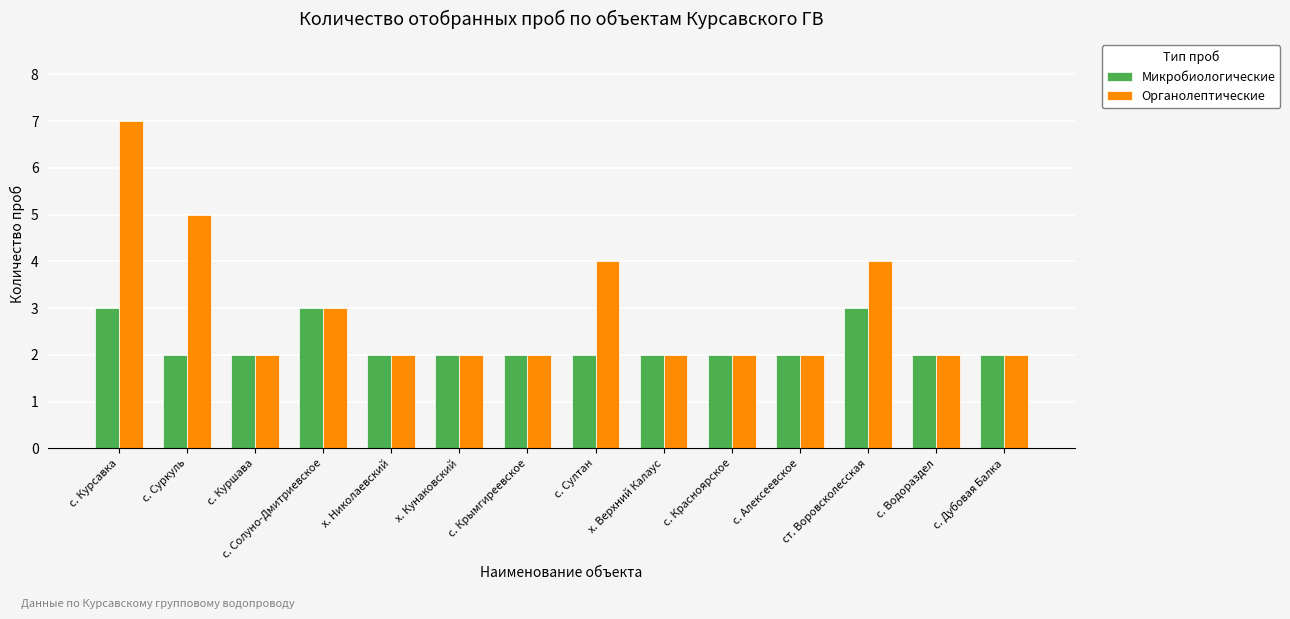

Count the Микробиологические values in the range 2 to 3.

14